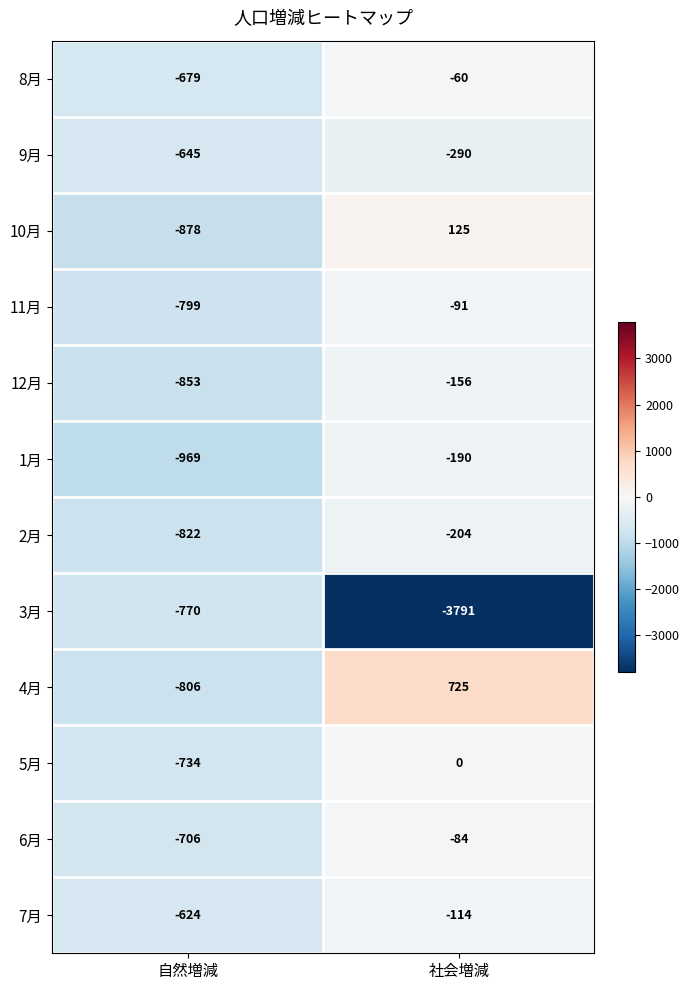

What is the difference between the highest and lowest values at 自然増減?

345